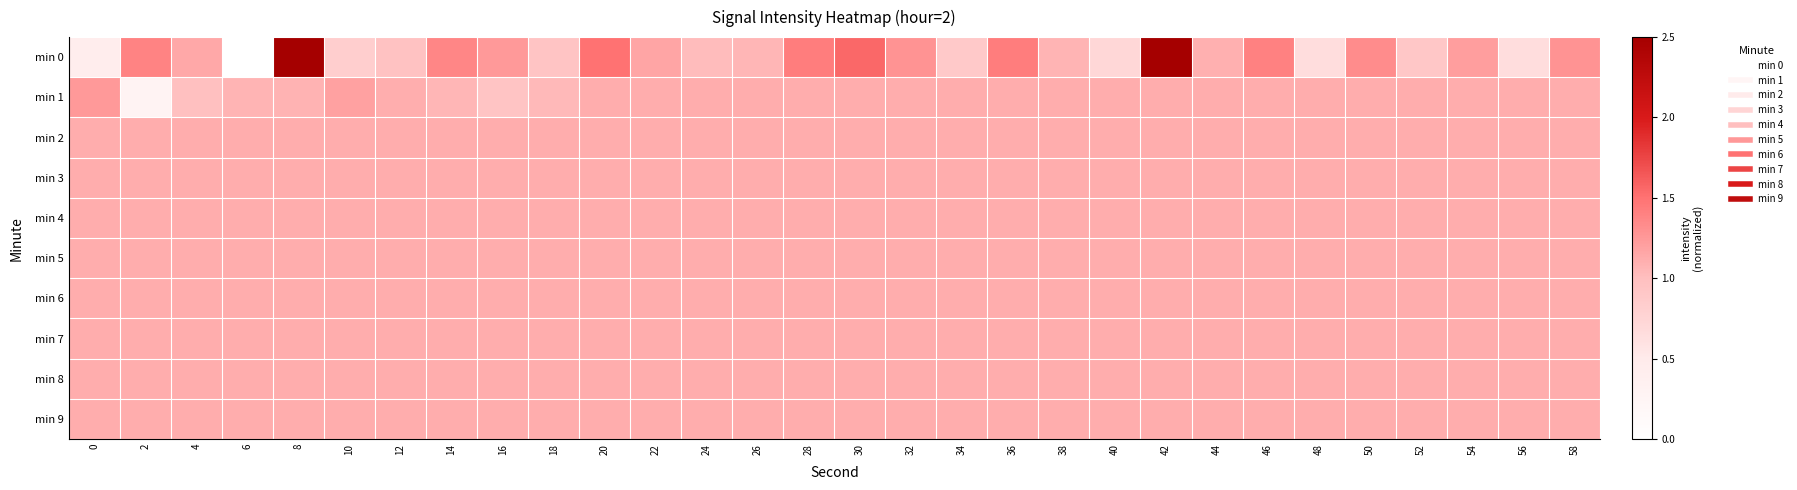

Which series has the largest total across all categories?

min 0